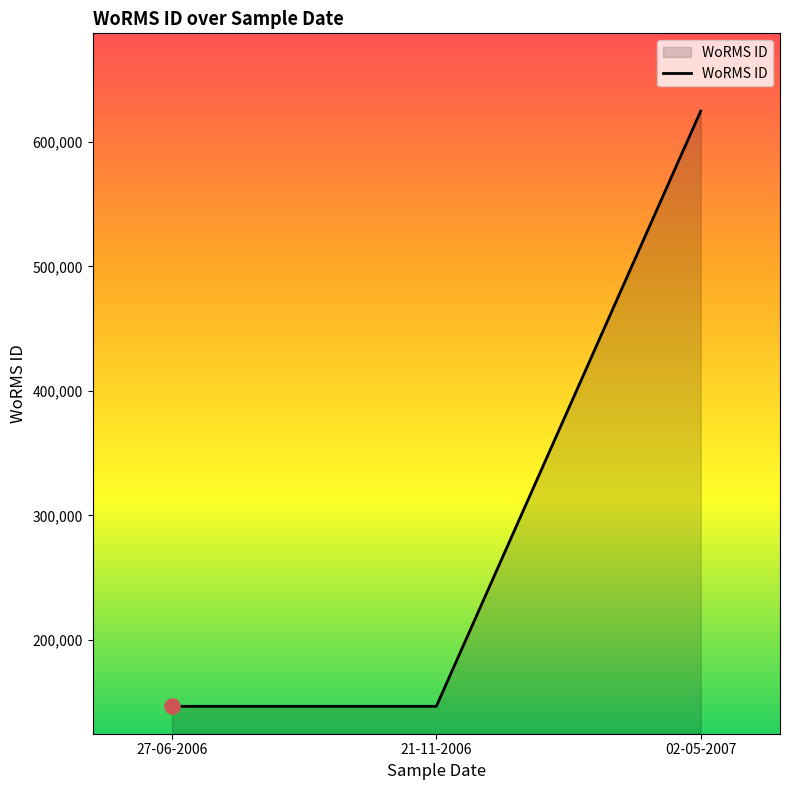

Approximately how many times larger is the value at 21-11-2006 compared to 02-05-2007?

0.2